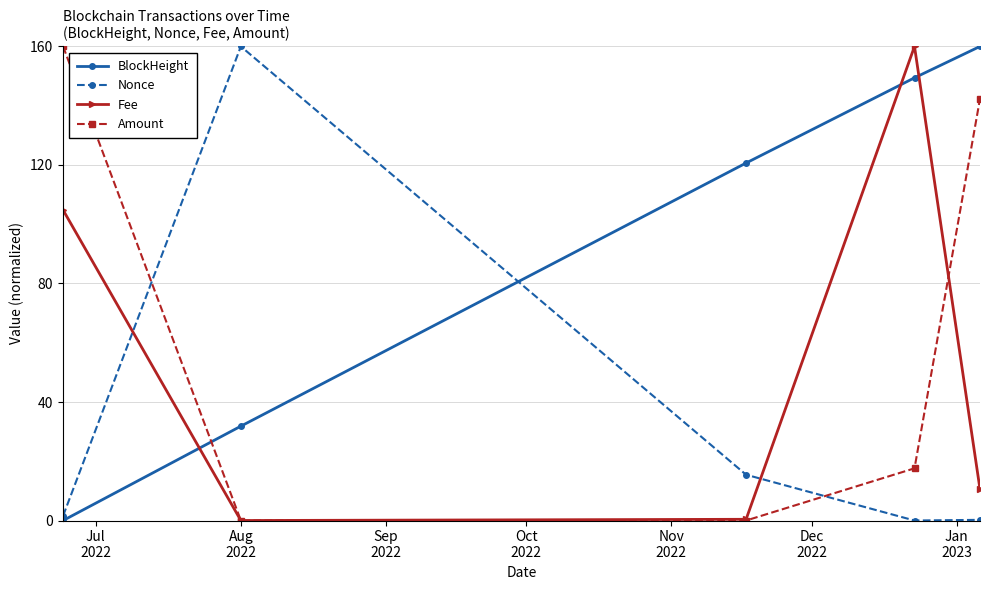

Does the chart have visible grid lines?

Yes